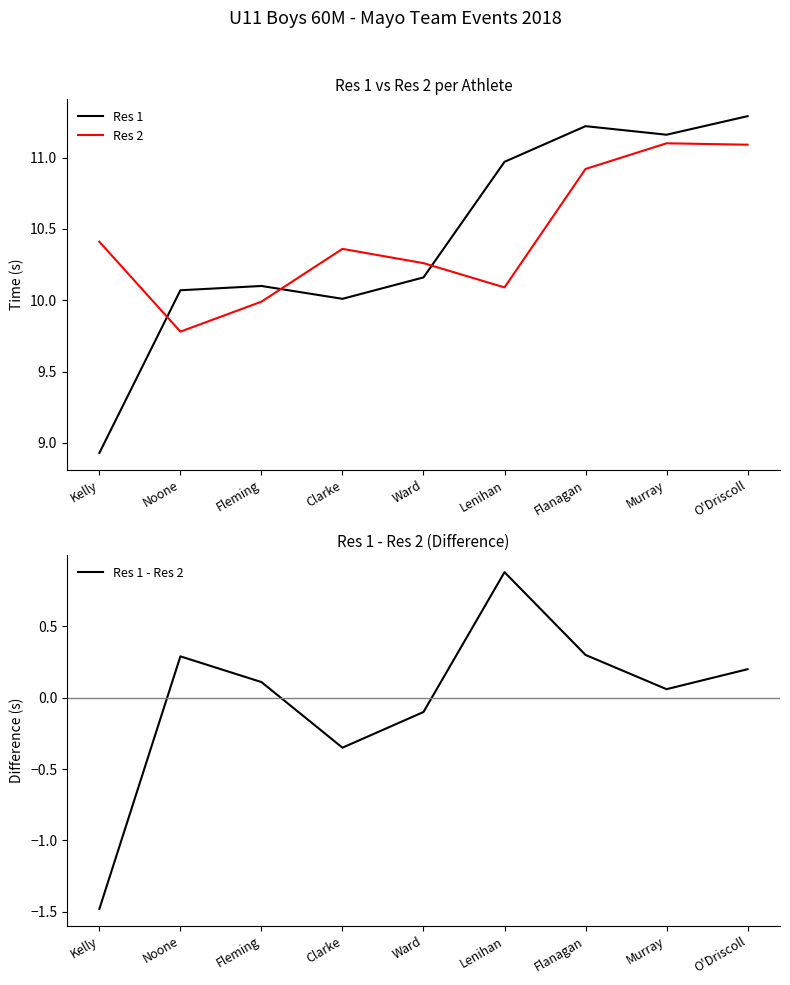

How many lines are shown in the chart?

3